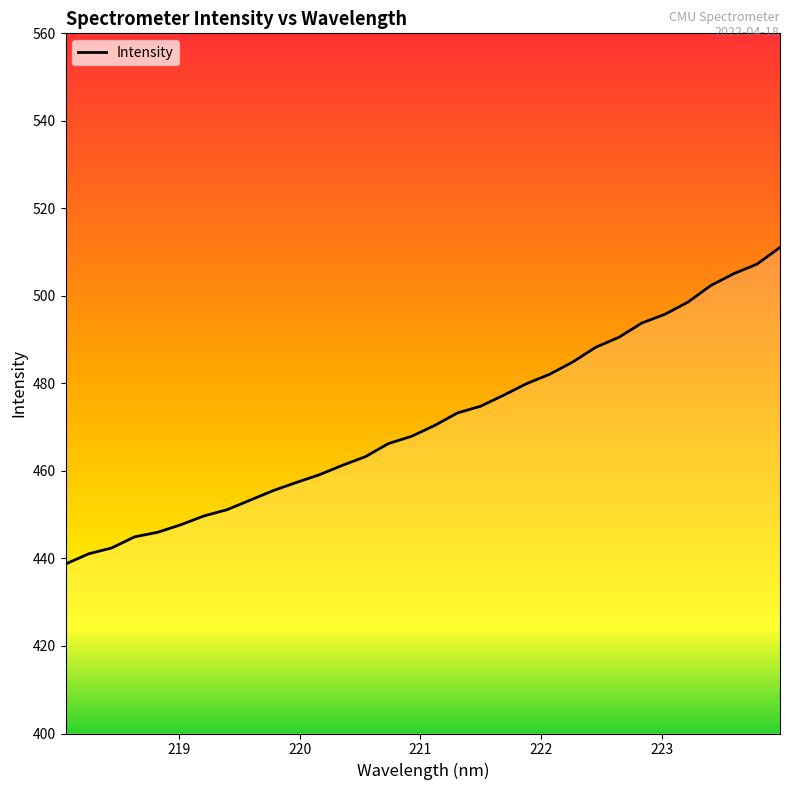

What is the maximum value shown in the chart?

511.1